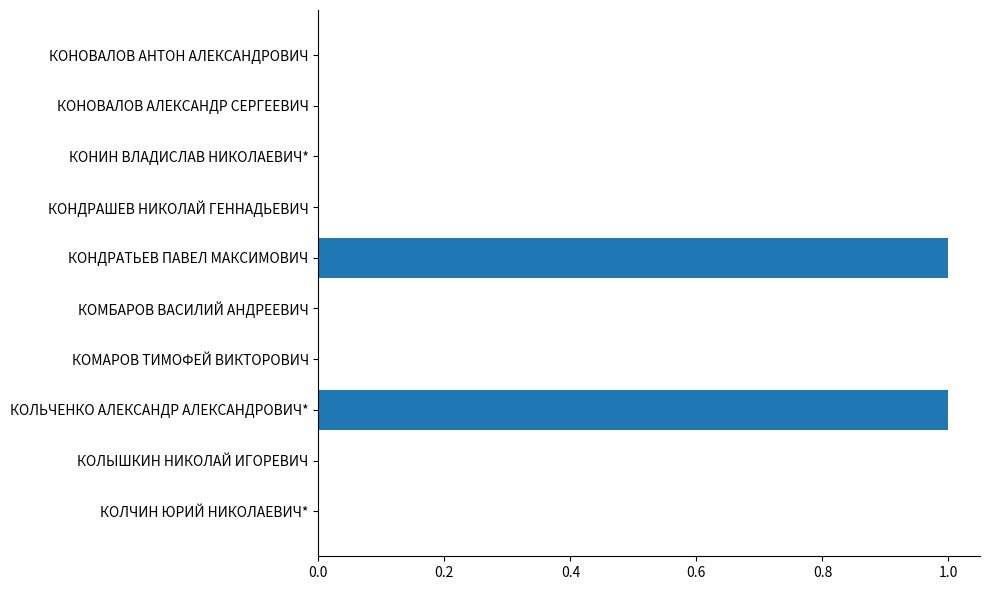

What is the greatest value displayed?

1